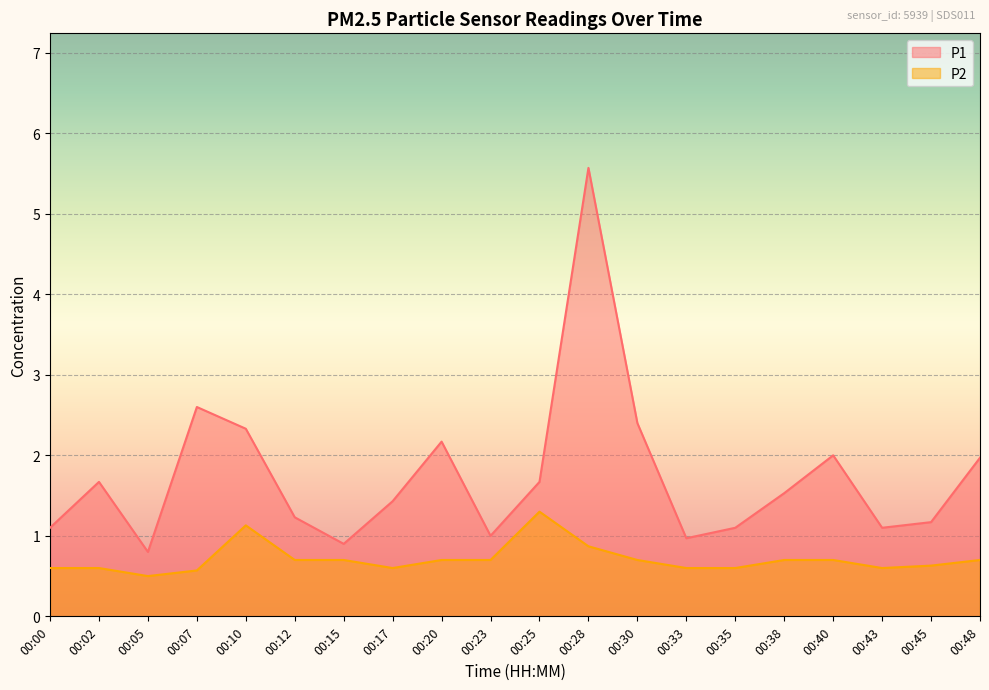

Rank the categories by P2 value from highest to lowest.

00:25, 00:10, 00:28, 00:12, 00:15, 00:20, 00:23, 00:30, 00:38, 00:40, 00:48, 00:45, 00:00, 00:02, 00:17, 00:33, 00:35, 00:43, 00:07, 00:05